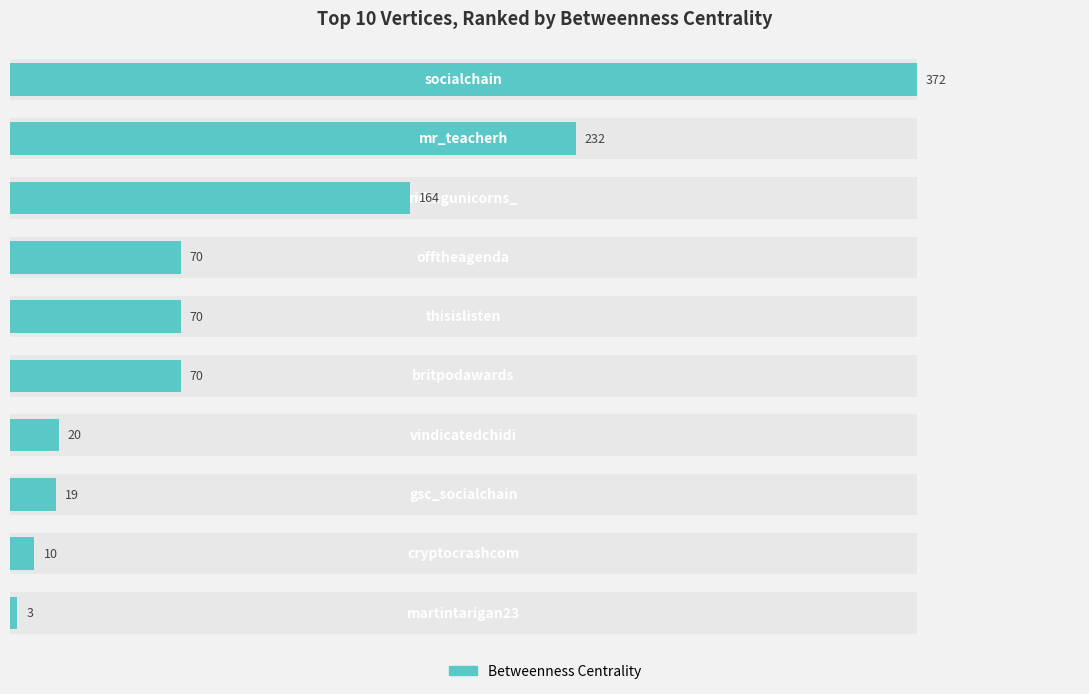

What value does the data have at 7?

19